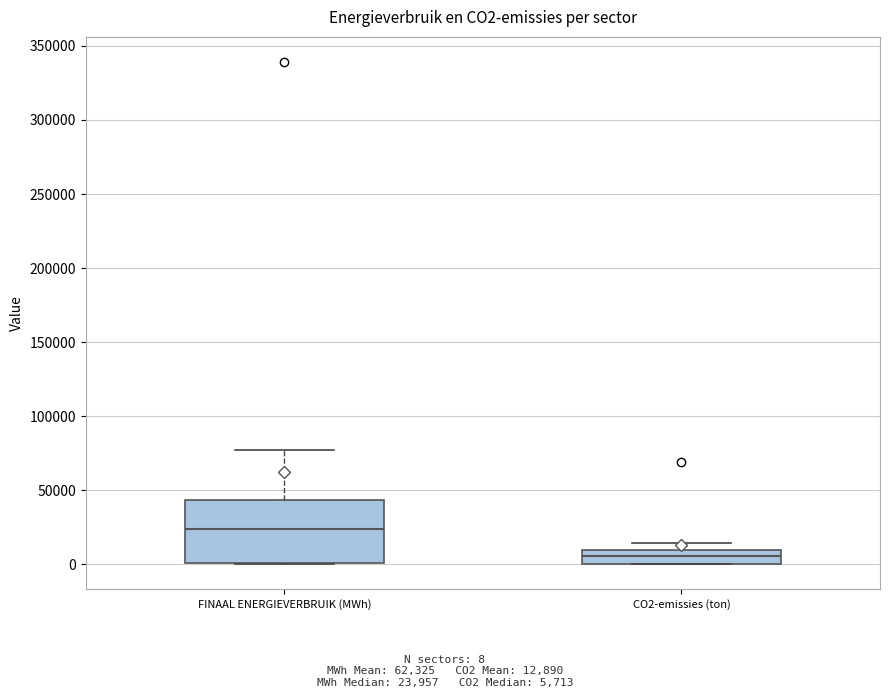

Where does the median line of the box for FINAAL ENERGIEVERBRUIK (MWh) sit on the y-axis? The values are not printed on the chart, so give them approximately, as read against the axis.

25000